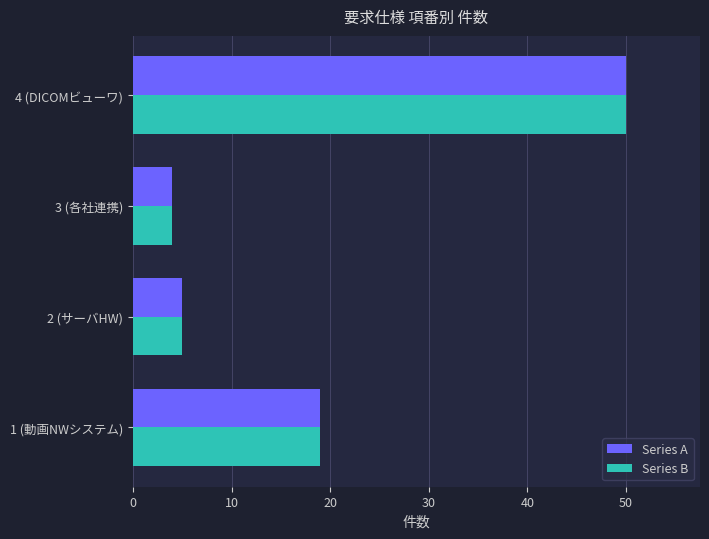

What is the sum of all Series A values?

78